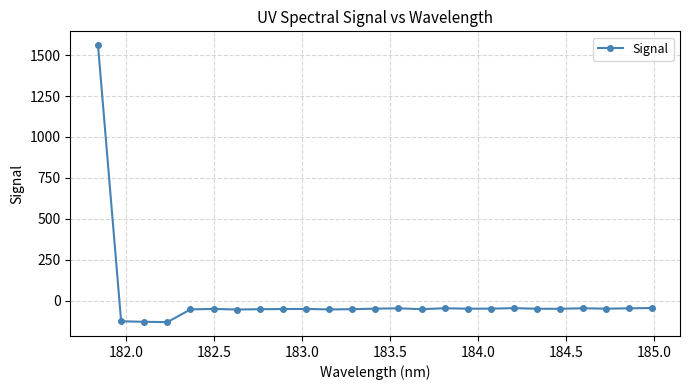

How many data points are less than -49?

18